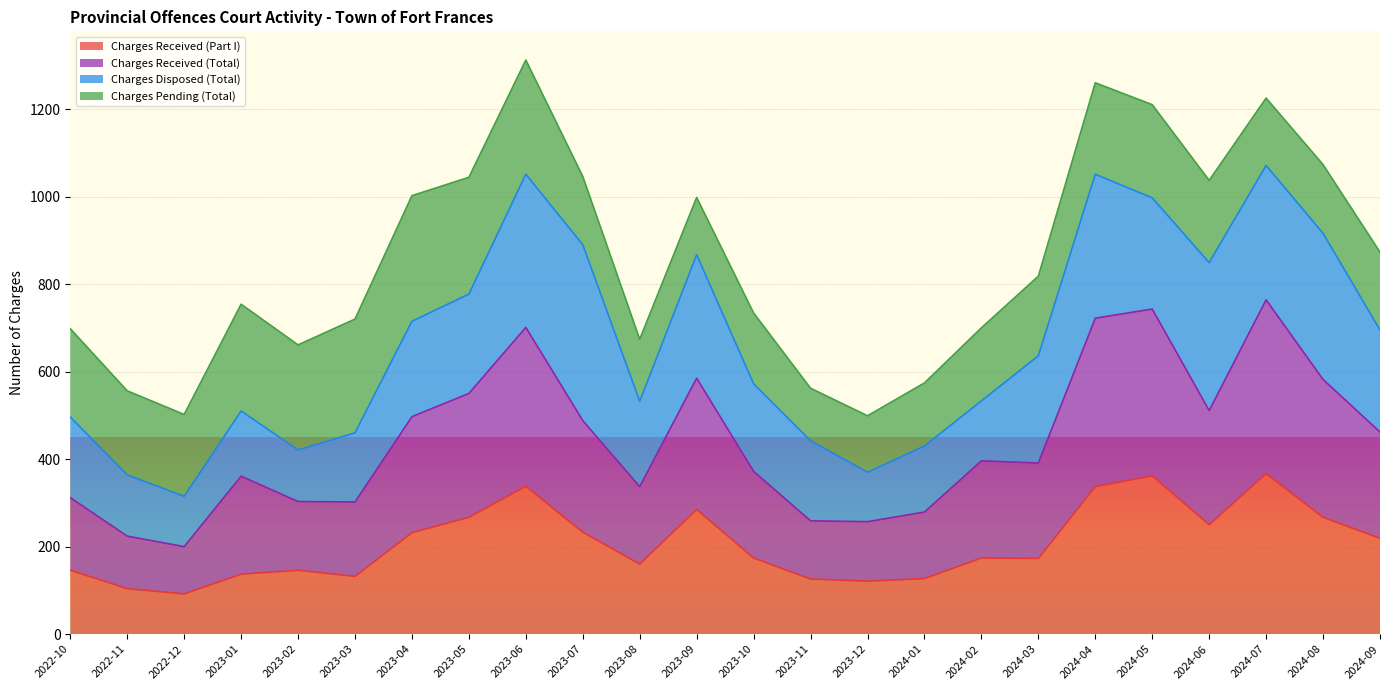

Between 2023-03 and 2023-10, which is larger?

2023-10